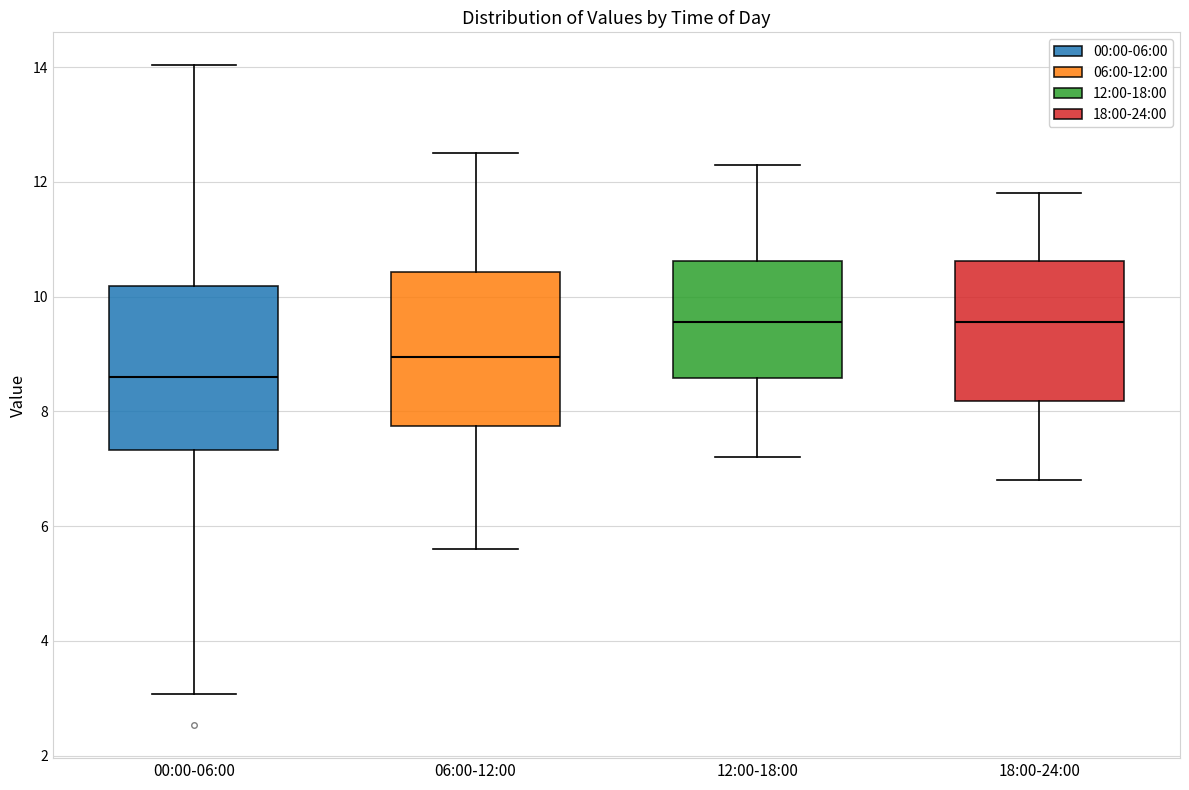

Reading left to right, transcribe this box plot: for each box, give where its median line is, the range the box spans, and where its two whiskers end, as read against the y-axis. The values are not printed on the chart, so give them approximately, as read against the axis.

00:00-06:00: median 8.6, box 7.4 to 10.2, whiskers 3.0 to 14.0
06:00-12:00: median 9.0, box 7.8 to 10.4, whiskers 5.6 to 12.6
12:00-18:00: median 9.6, box 8.6 to 10.6, whiskers 7.2 to 12.4
18:00-24:00: median 9.6, box 8.2 to 10.6, whiskers 6.8 to 11.8